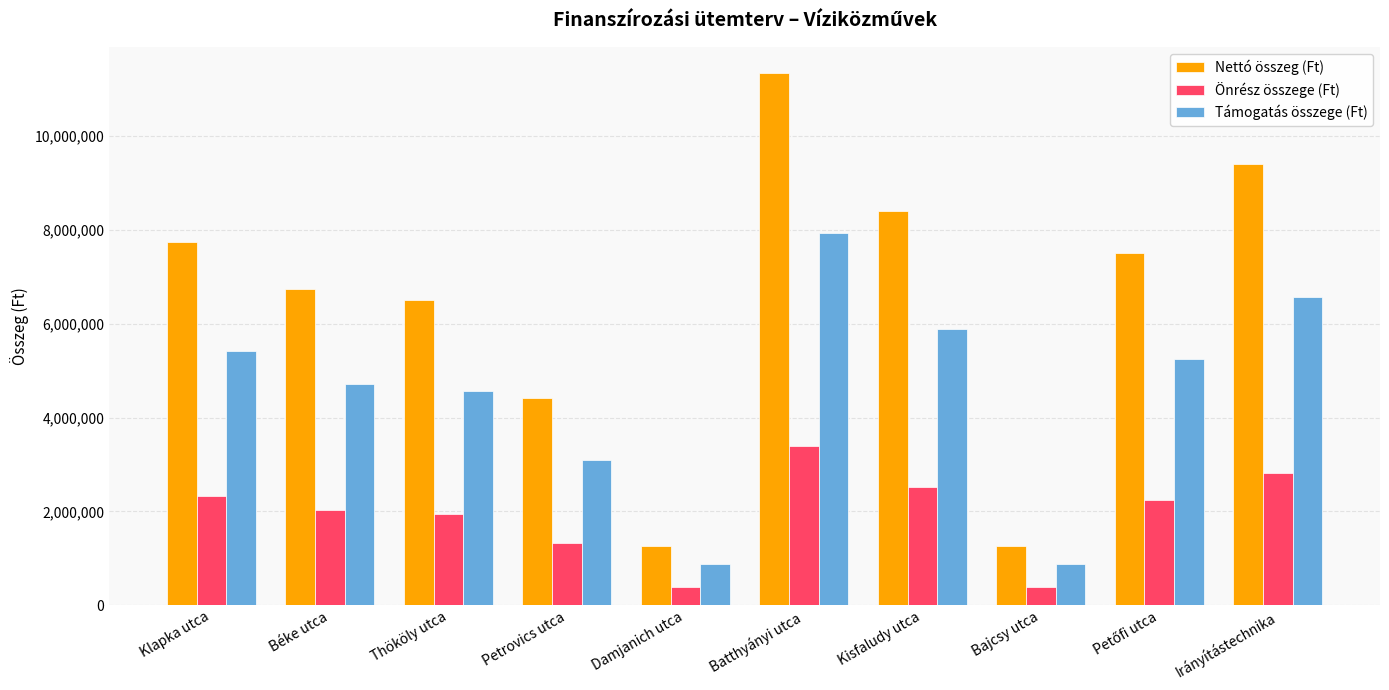

At Bajcsy utca, list the series in order from smallest to largest.

Önrész összege (Ft), Támogatás összege (Ft), Nettó összeg (Ft)